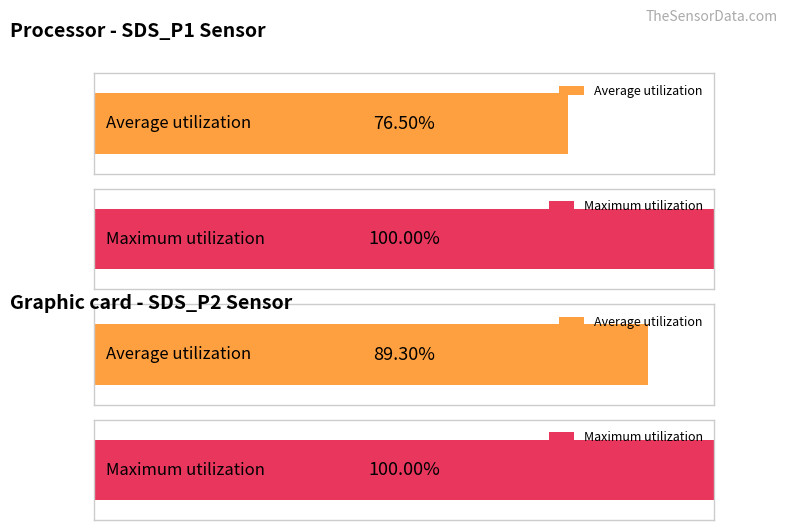

At which label does Average utilization first exceed 14?

SDS_P1